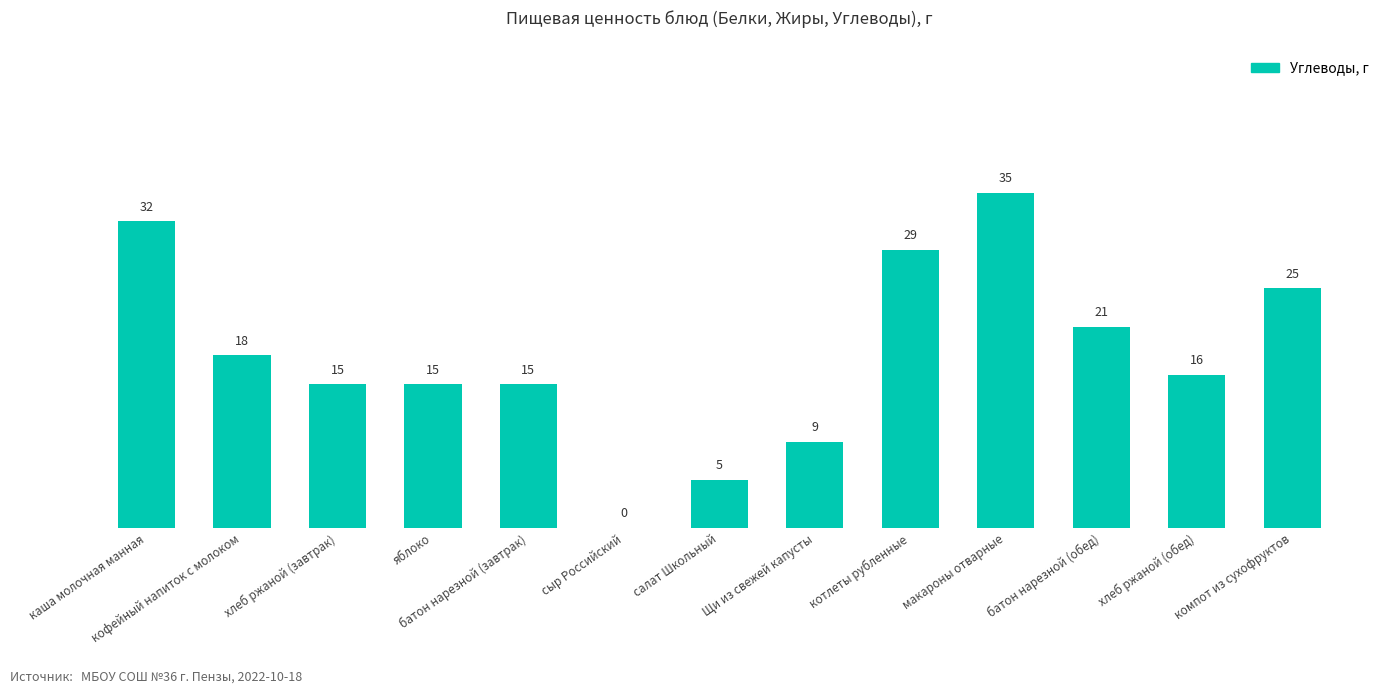

True or false: the data shows 22 at макароны отварные.

False